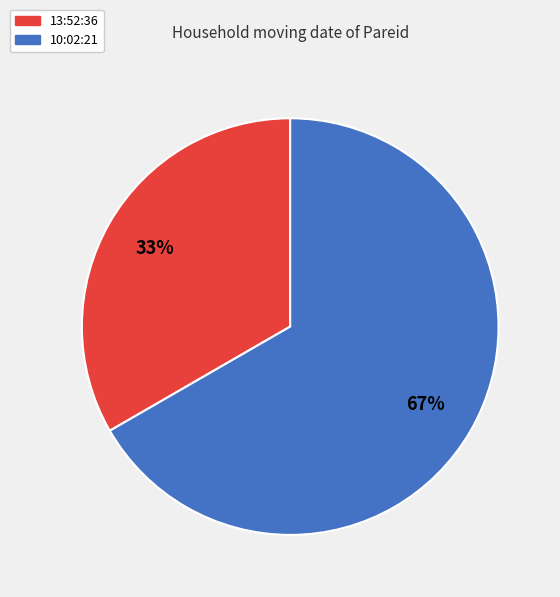

Rank the categories by value from highest to lowest.

10:02:21, 13:52:36